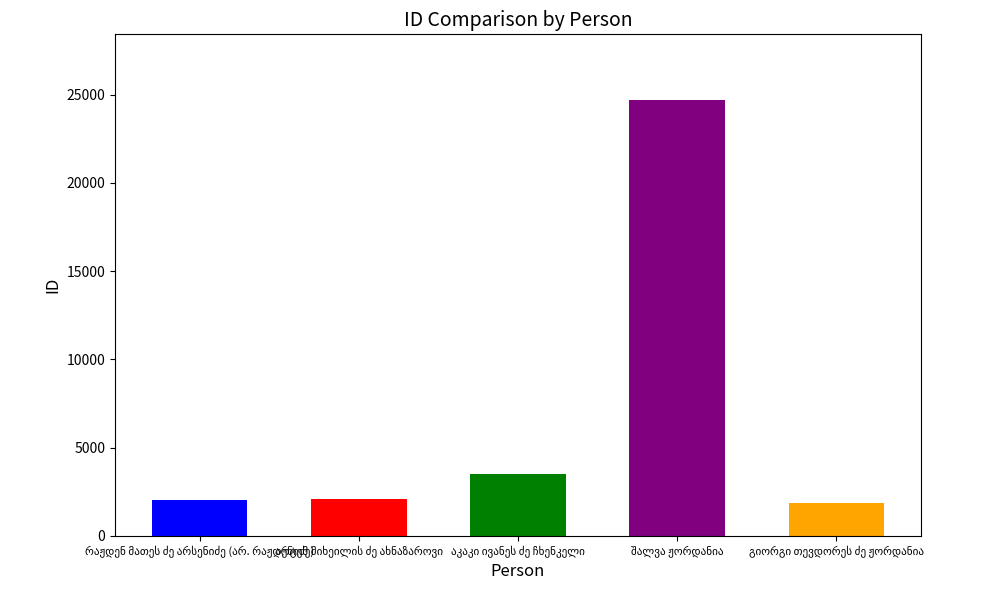

What is the label of the 4th bar from the left?

შალვა ჟორდანია